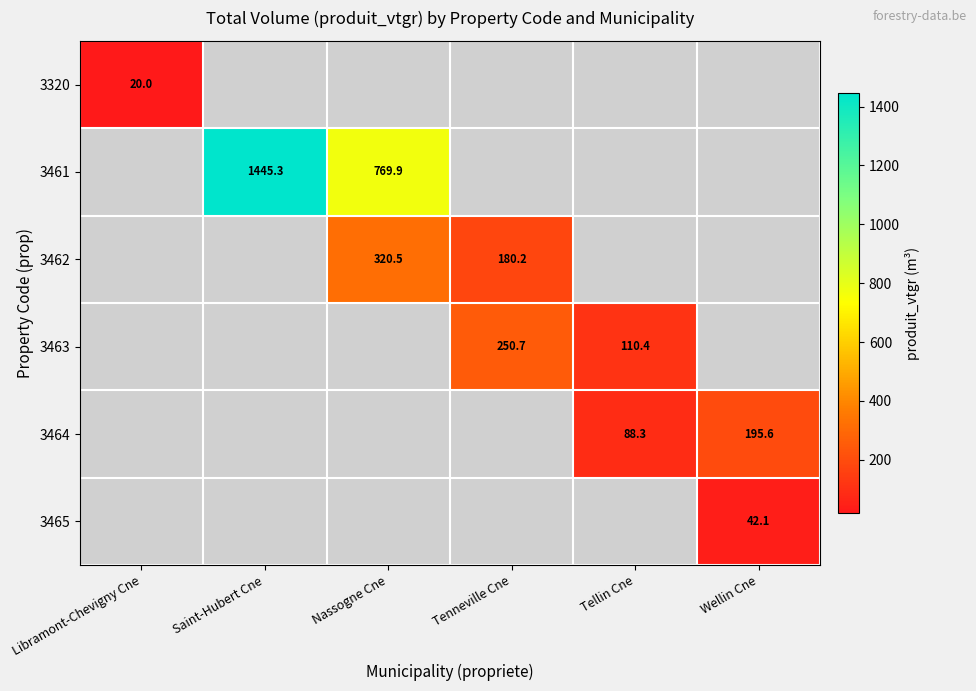

The 3463 series shows 250.7 at Tenneville Cne. True or false?

True